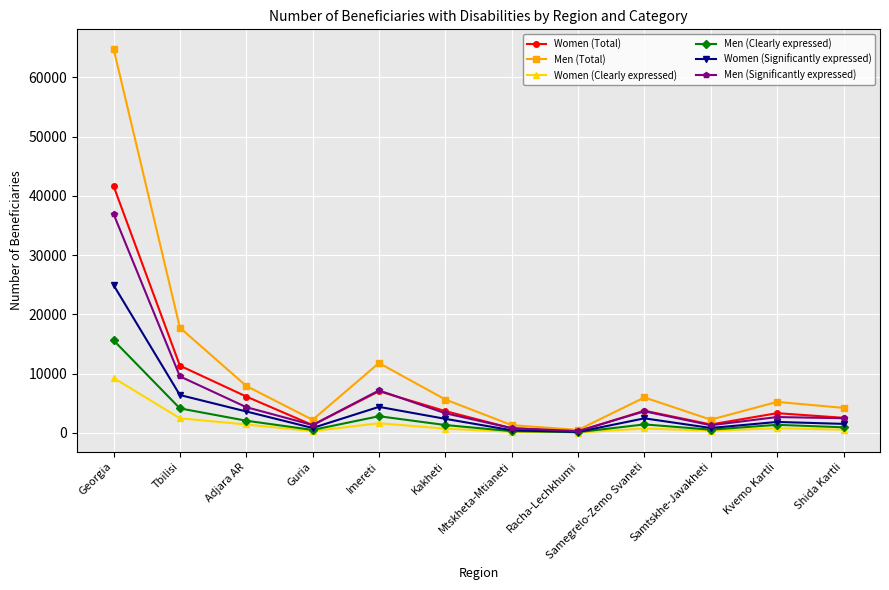

List the series in order of their peak value, highest first.

Men (Total), Women (Total), Men (Significantly expressed), Women (Significantly expressed), Men (Clearly expressed), Women (Clearly expressed)